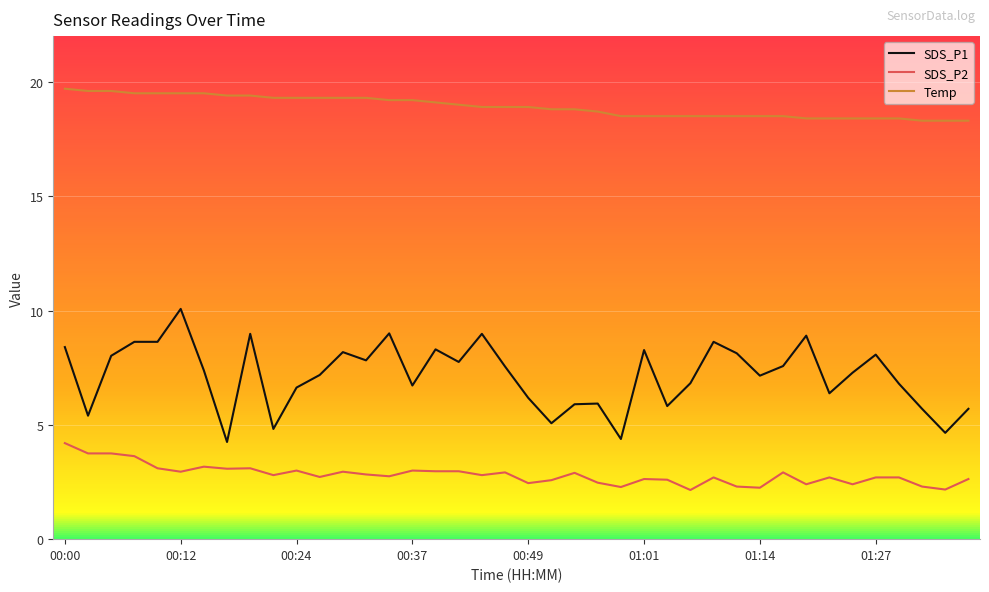

True or false: SDS_P2 and SDS_P1 cross at least once.

False